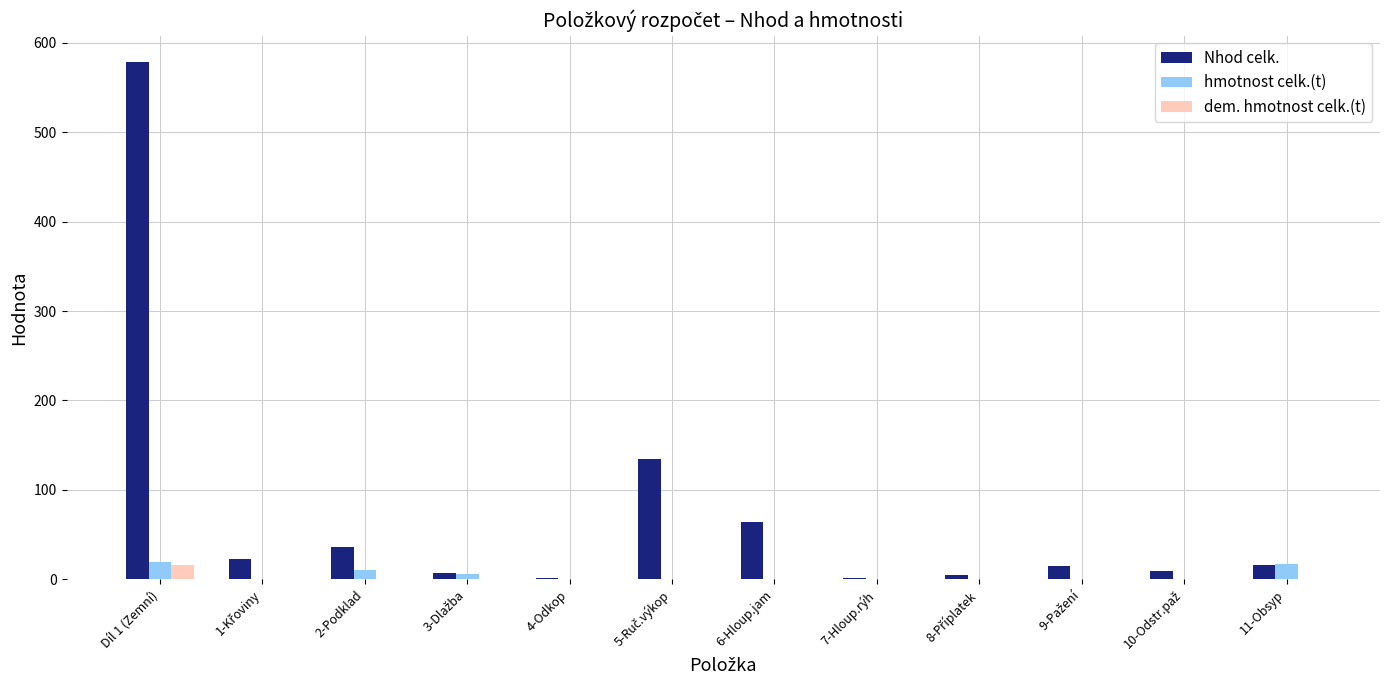

What is the sum of all dem. hmotnost celk.(t) values?

16.2